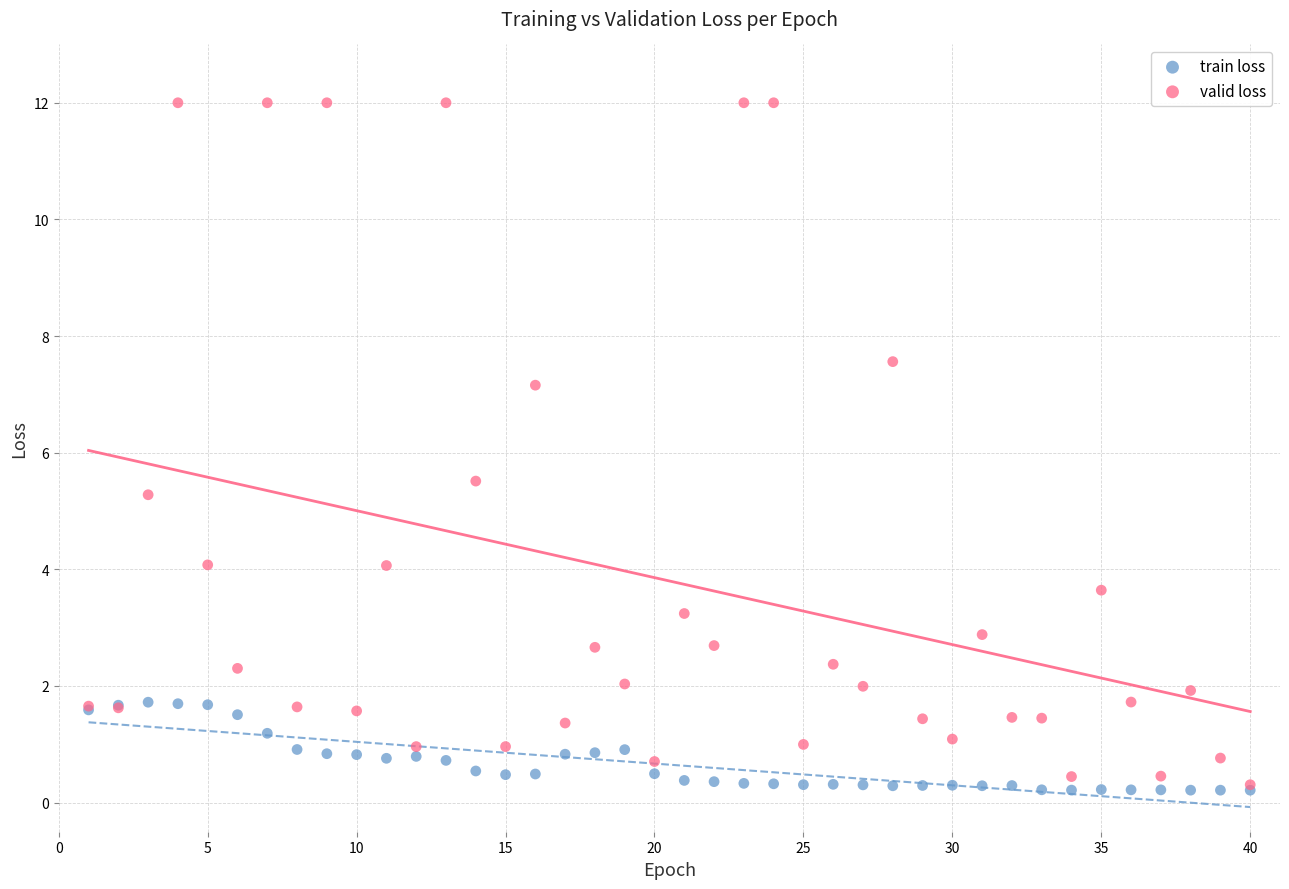

Across all series, what Y value is closest to 6?

5.5